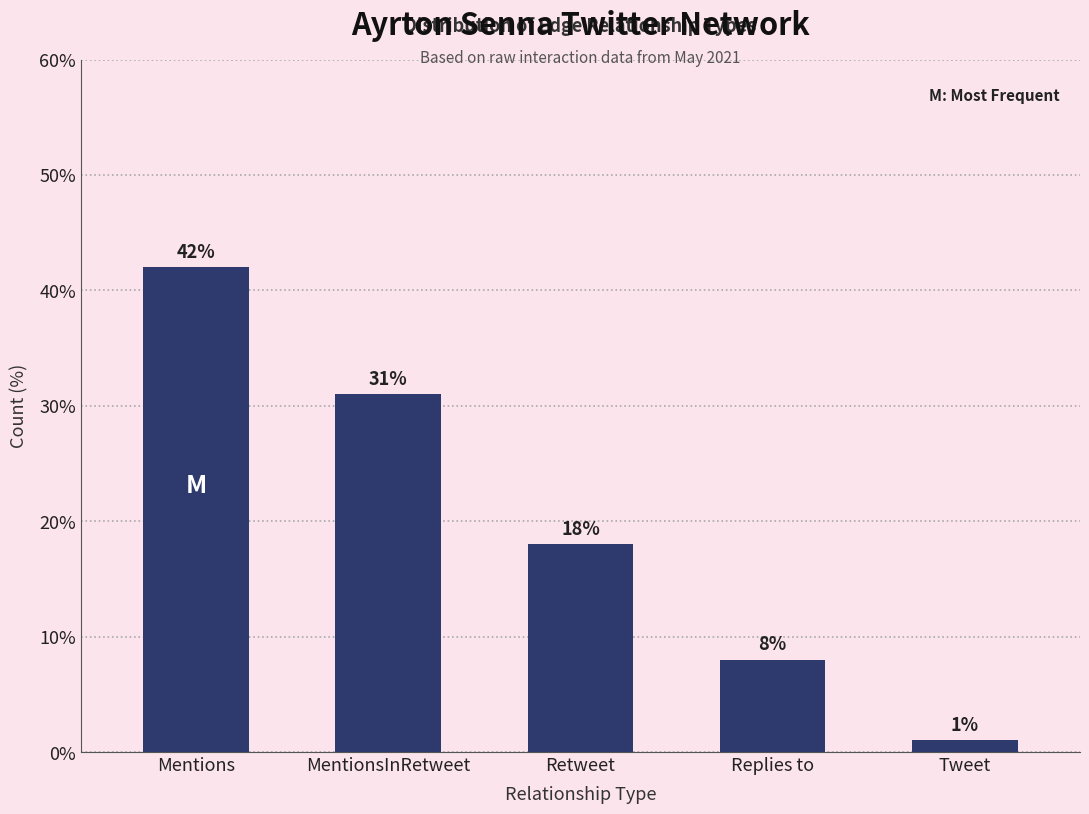

Which category has the highest value across all series?

Mentions